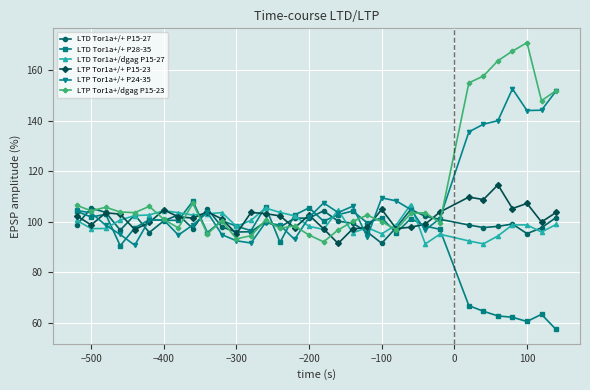

True or false: LTP Tor1a+/+ P15-23 has more than 0 interior local peaks.

True